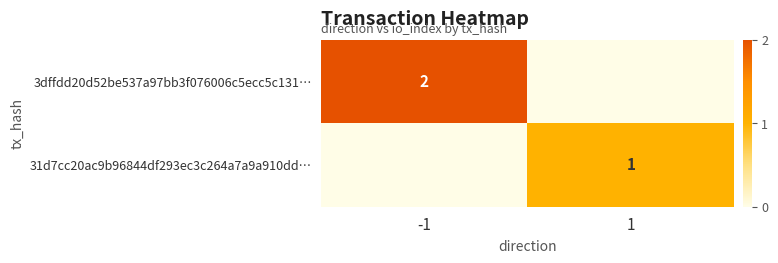

Is it true that 3dffdd20d52be537a97bb3f076006c5ecc5c131… equals 2 at -1?

True